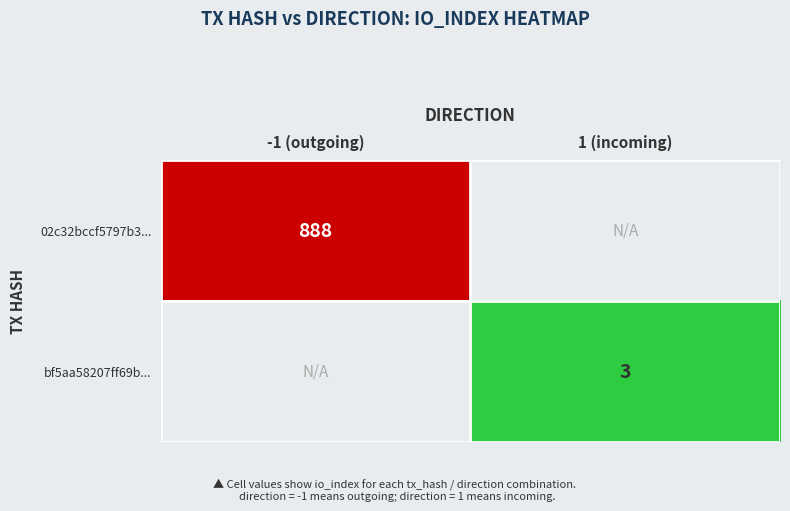

The bf5aa58207ff69b... series shows 2 at 1 (incoming). True or false?

False